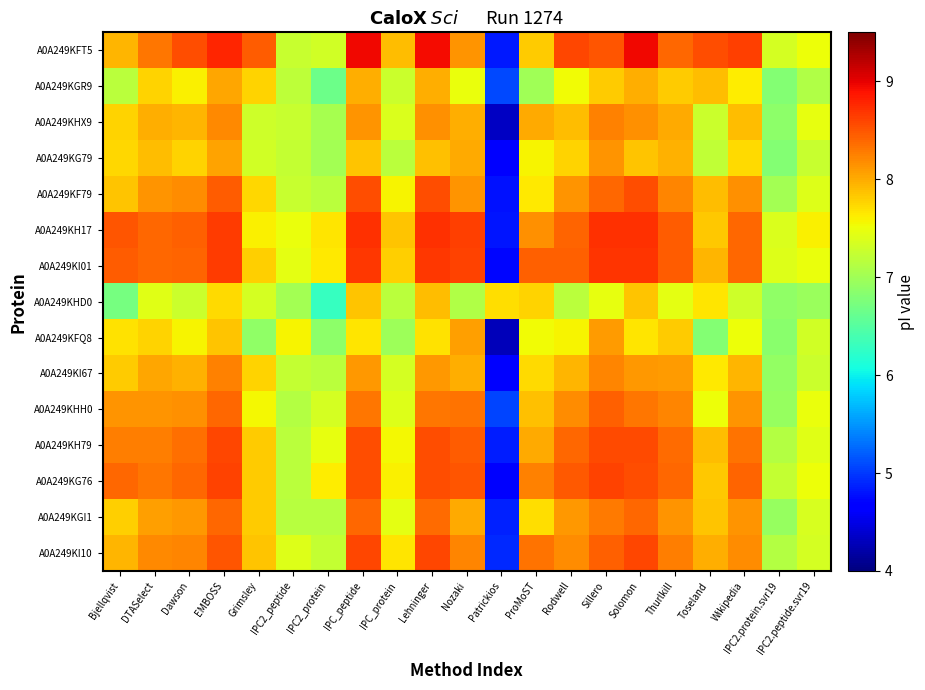

What is the smallest value displayed?

4.3